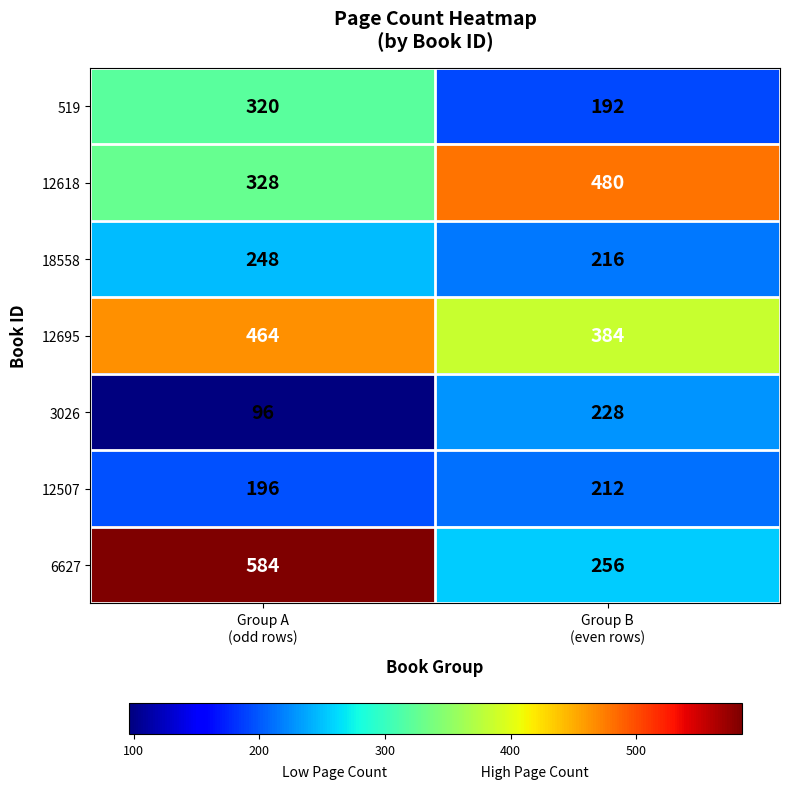

Reading left to right, extract all data points from this chart.

519: 320	192
12618: 328	480
18558: 248	216
12695: 464	384
3026: 96	228
12507: 196	212
6627: 584	256